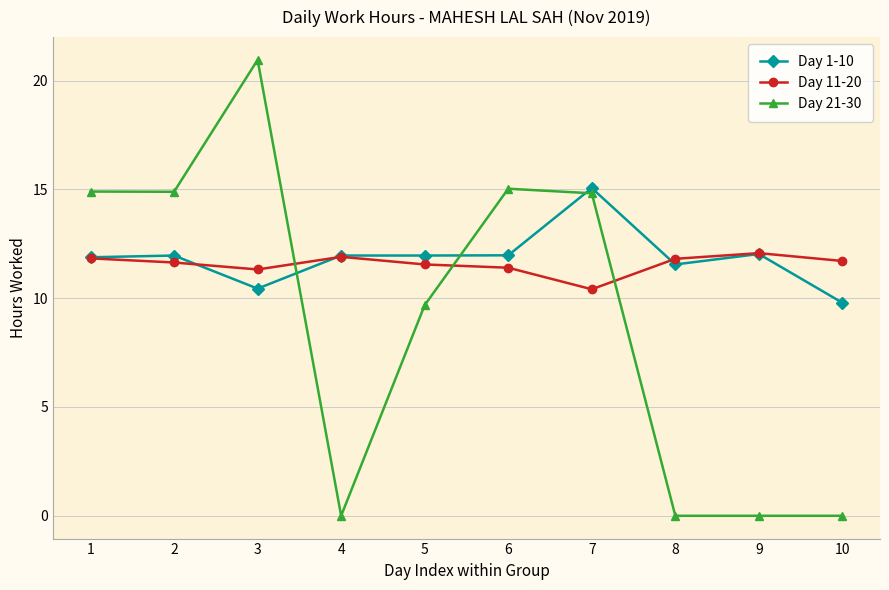

List the series in order of their peak value, lowest first.

Day 11-20, Day 1-10, Day 21-30